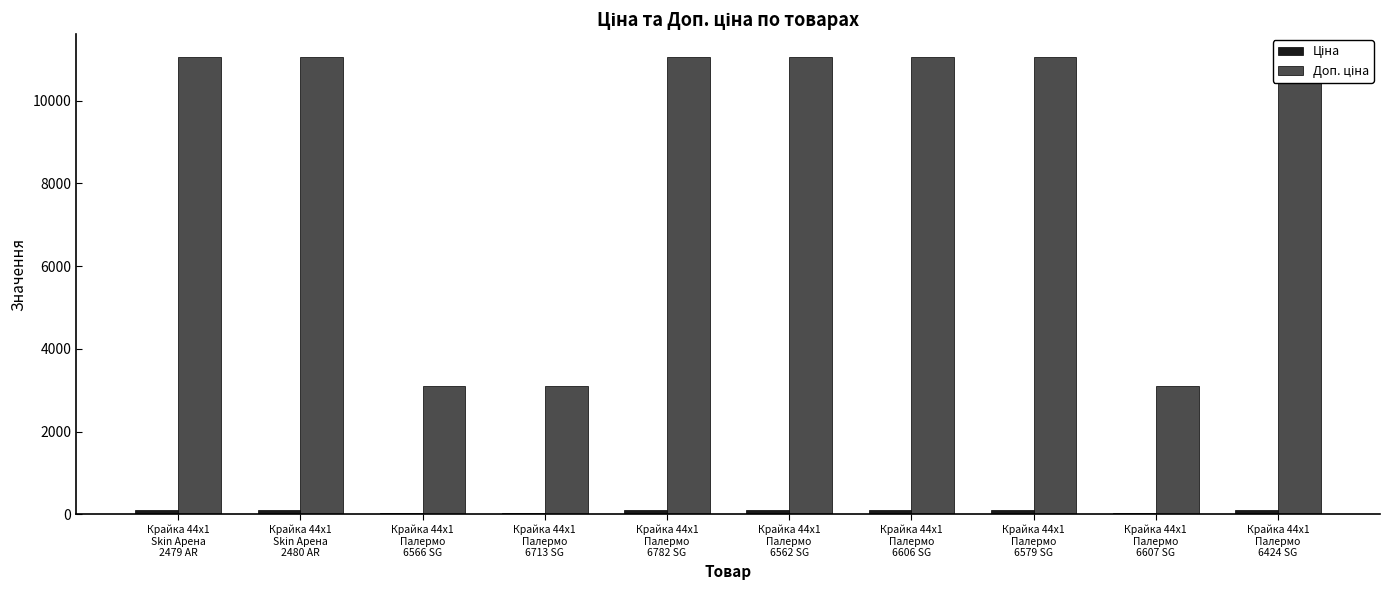

At which label is Ціна closest to 70?

Крайка 44x1
Палермо
6566 SG